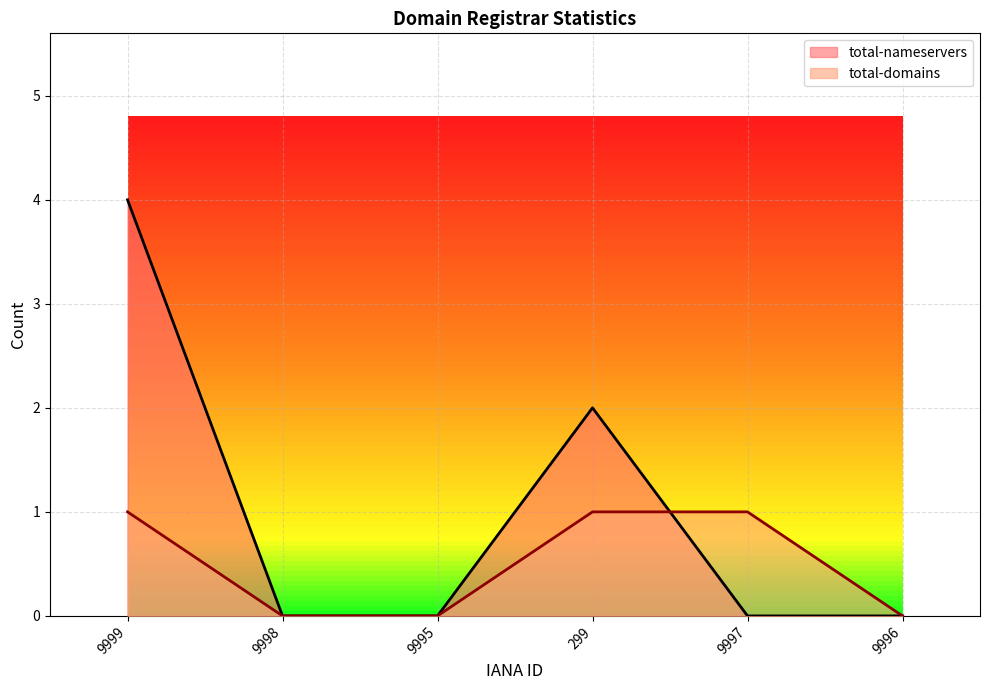

How many series are shown in this chart?

2